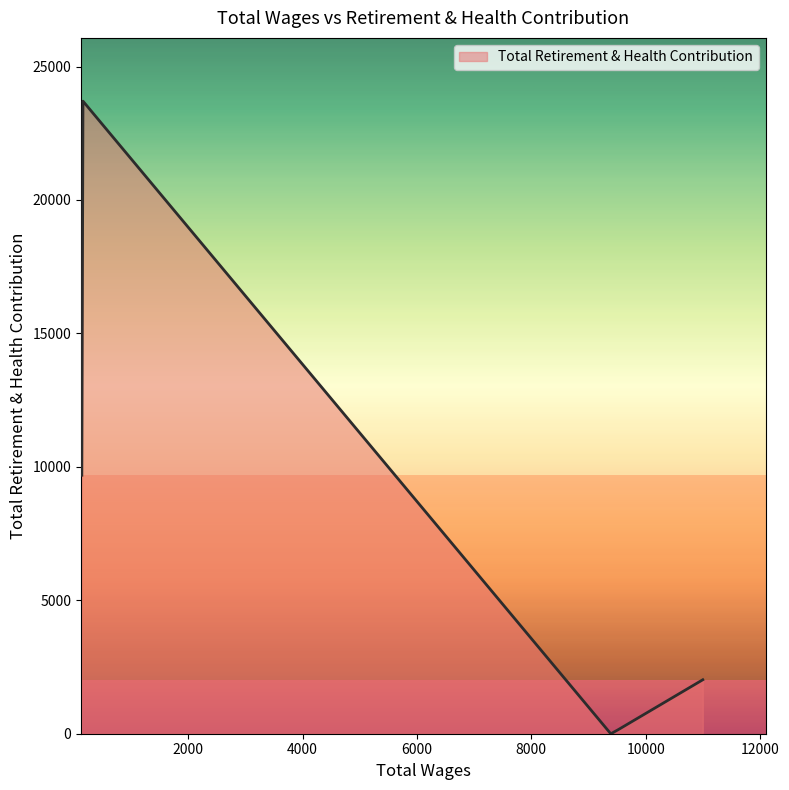

What is the difference between the values at 10998.0 and 160.0?

21681